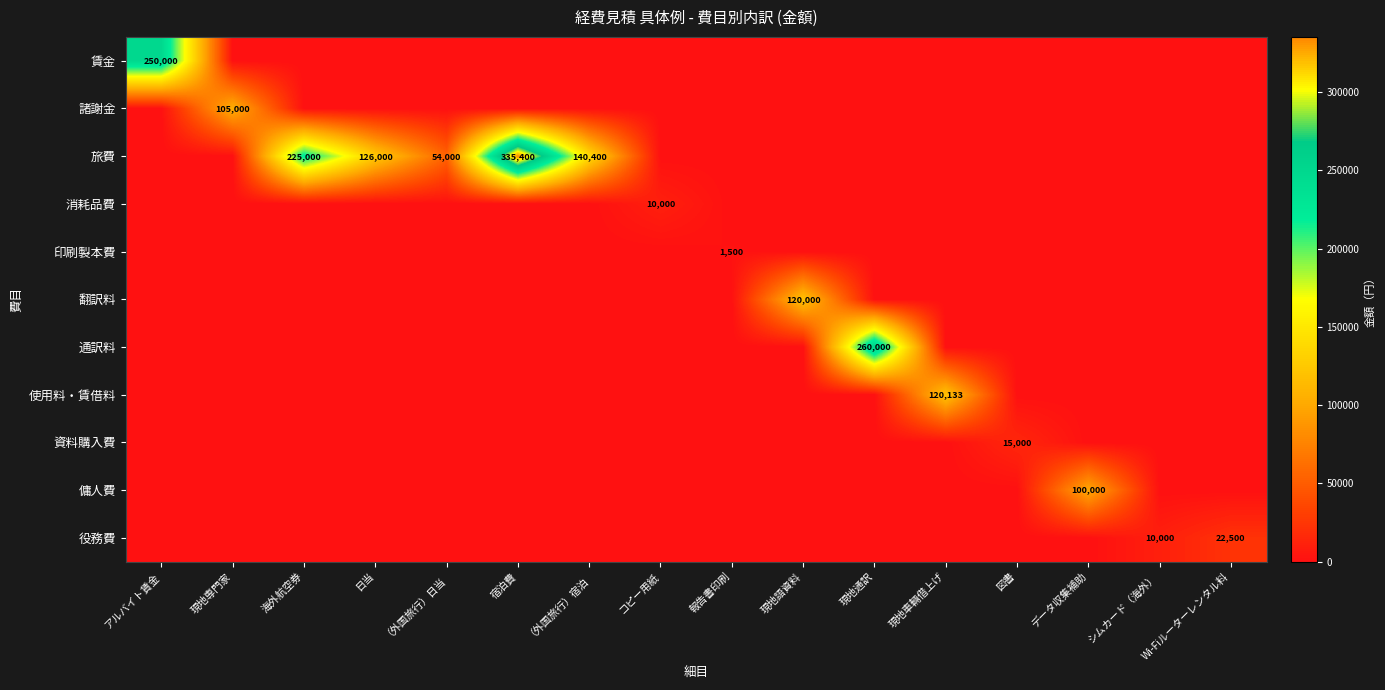

What is the sum of the 旅費 values at 日当 and （外国旅行）日当?

180000